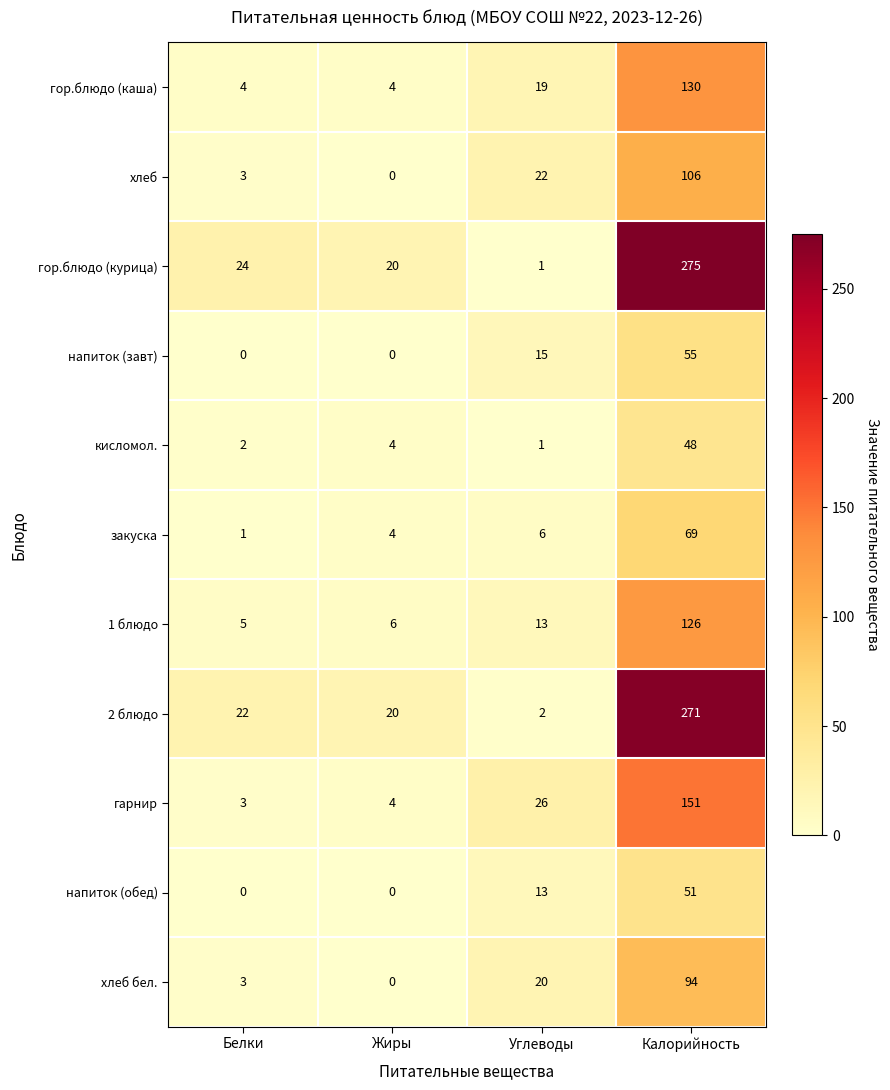

Is it true that 2 блюдо equals 271 at Калорийность?

True